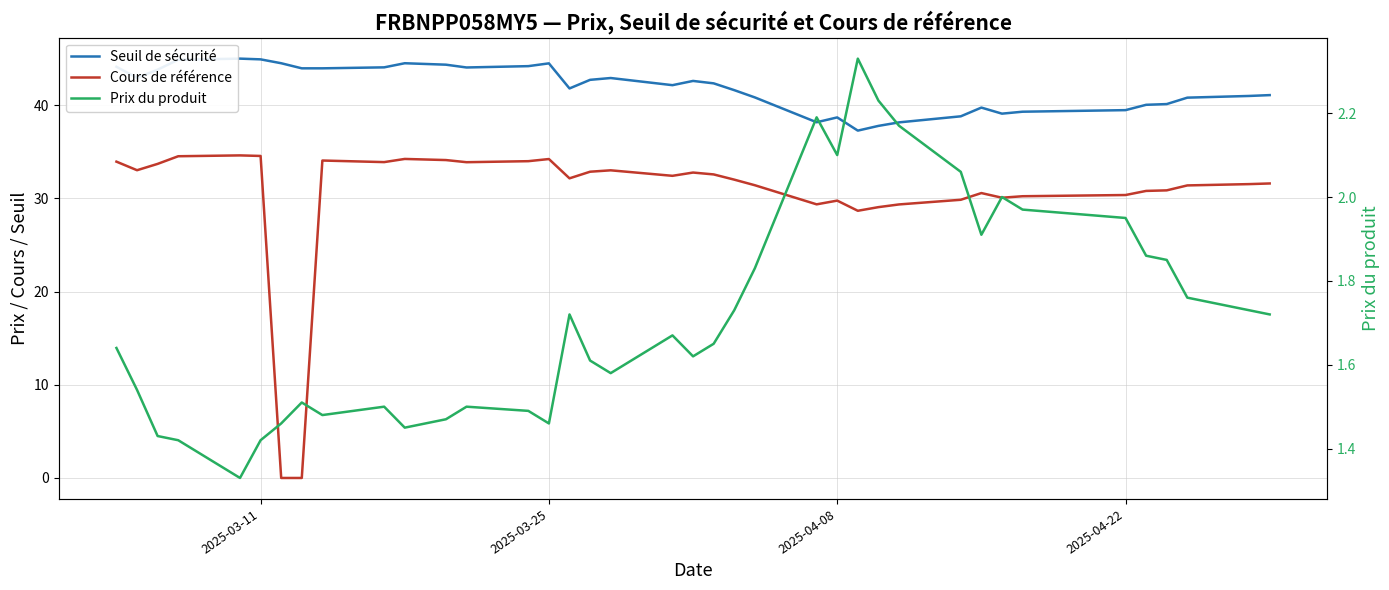

At how many categories does at least one series exceed 32?

39